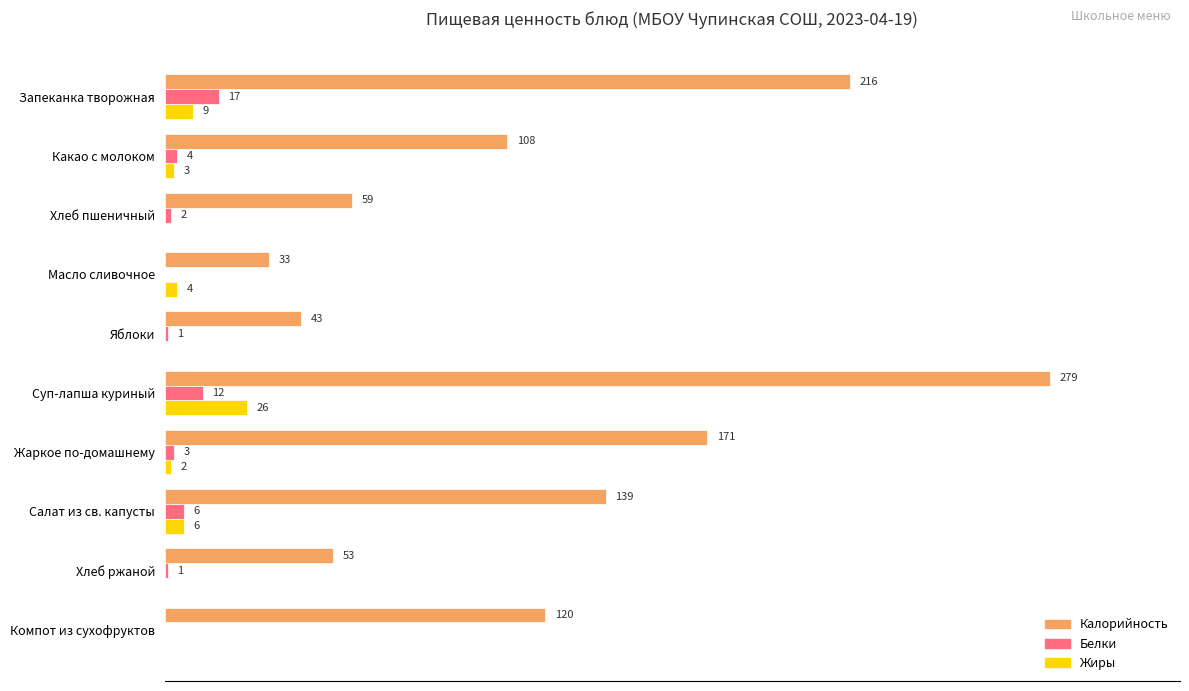

Which series changed the most between Масло сливочное and Салат из св. капусты?

Калорийность